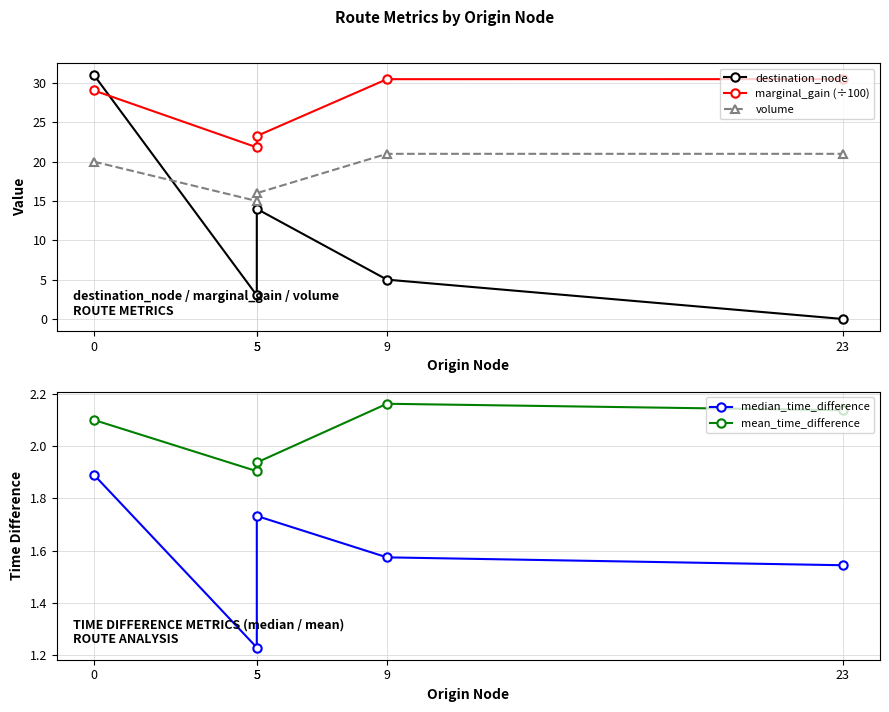

Which series has the largest total across all categories?

marginal_gain (÷100)